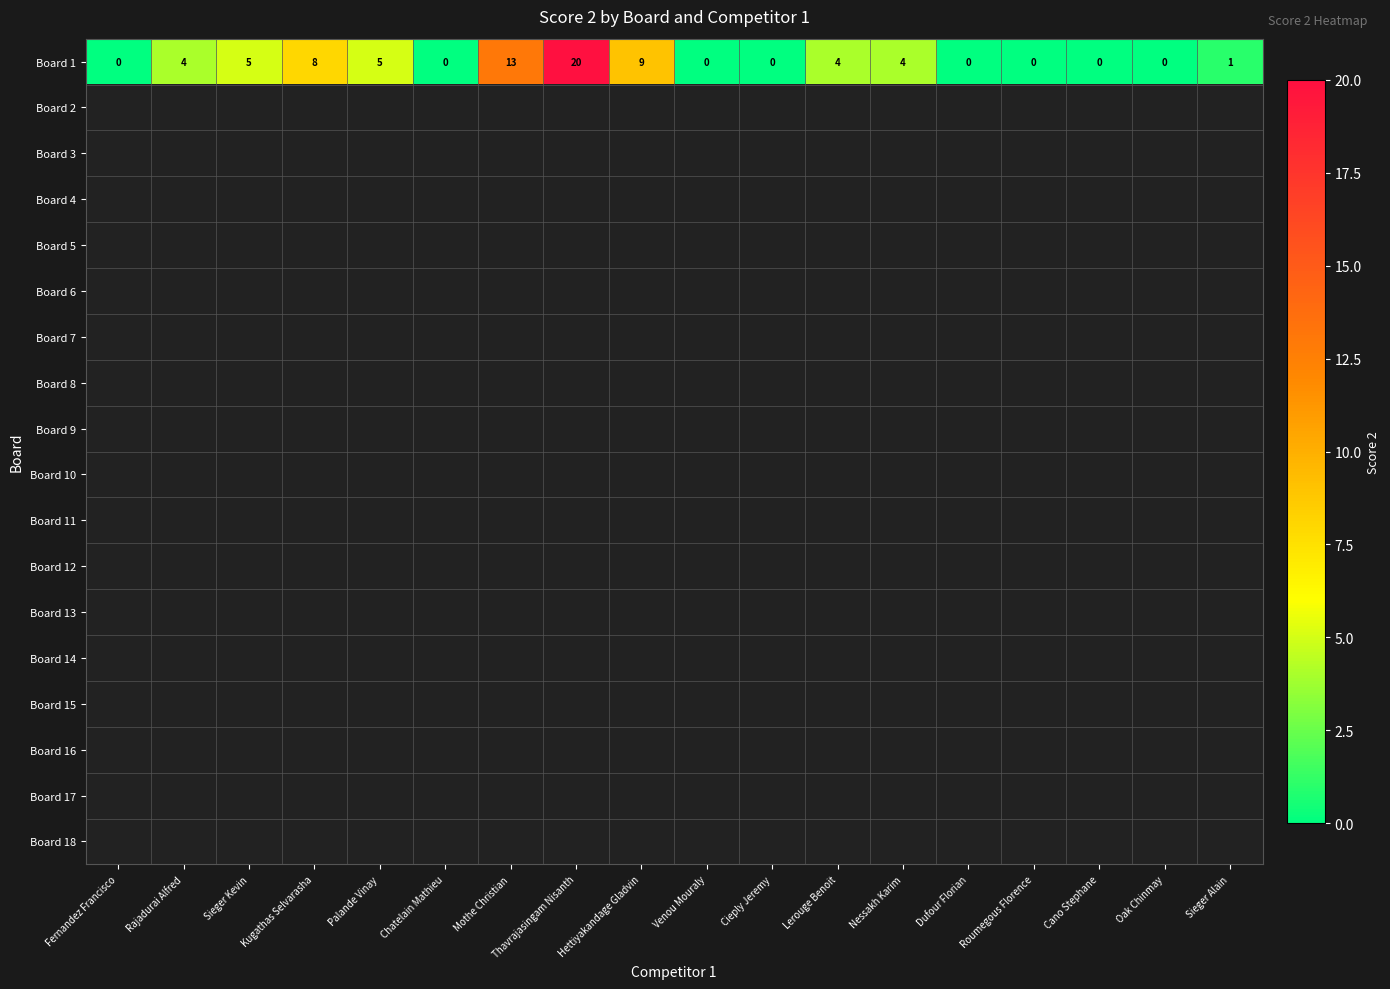

Which label corresponds to the smallest value in the chart?

Fernandez Francisco